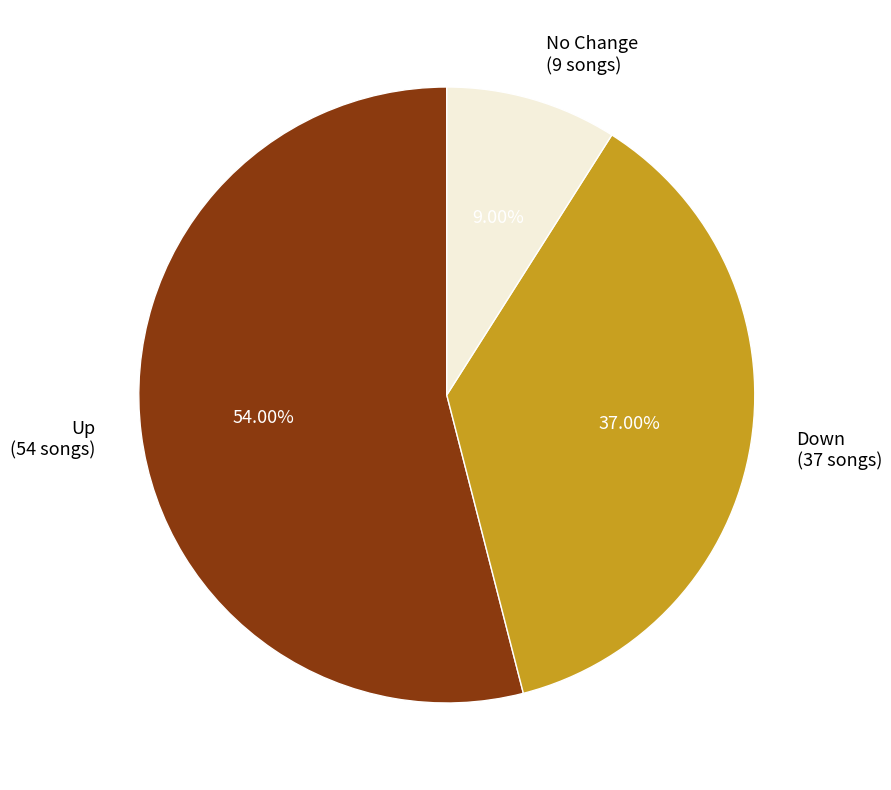

Is there any slice that represents more than half of the pie?

Yes